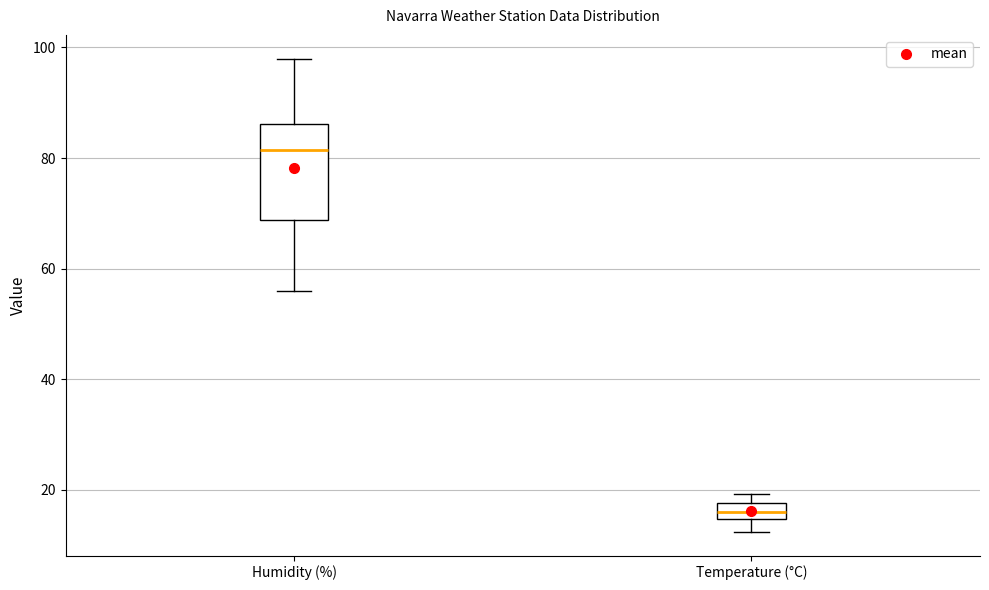

Where does the median line of the box for Temperature (°C) sit on the y-axis? The values are not printed on the chart, so give them approximately, as read against the axis.

16